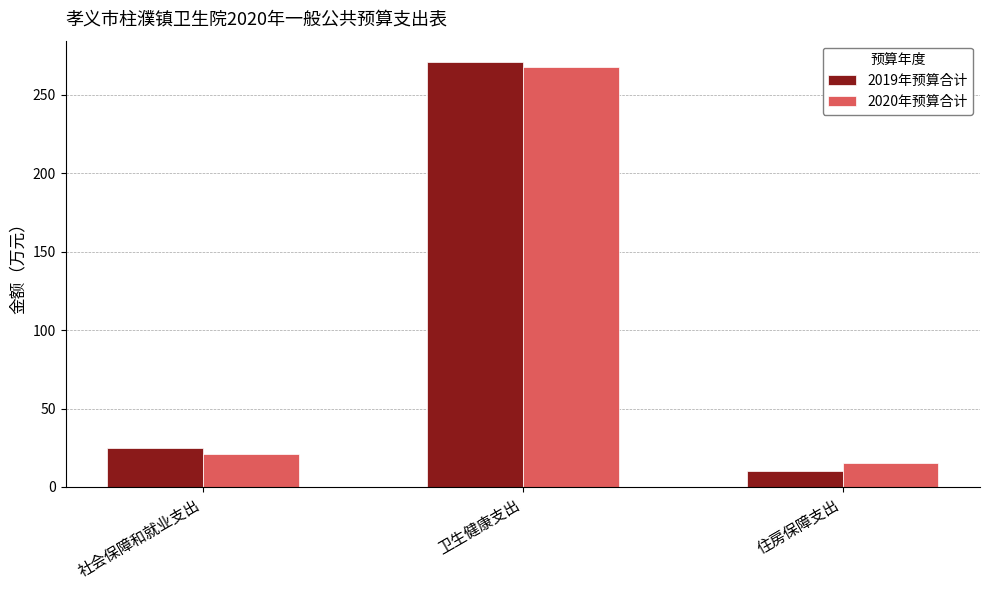

What is the label of the 3rd bar from the right?

社会保障和就业支出